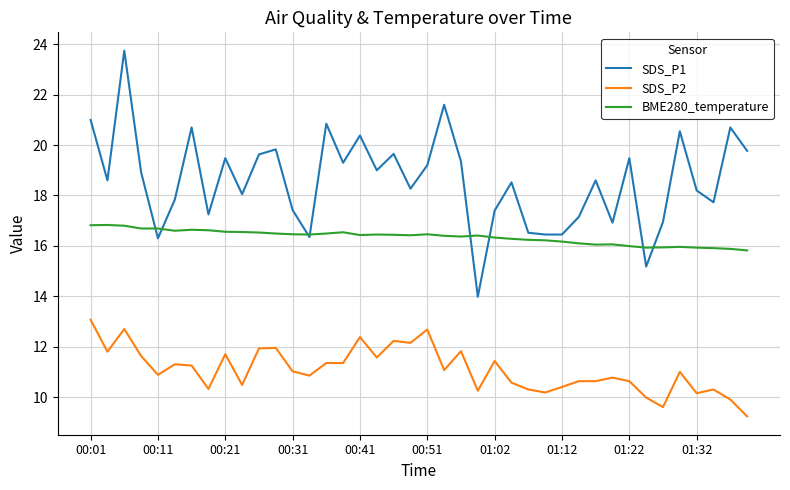

What is the greatest value displayed?

23.8